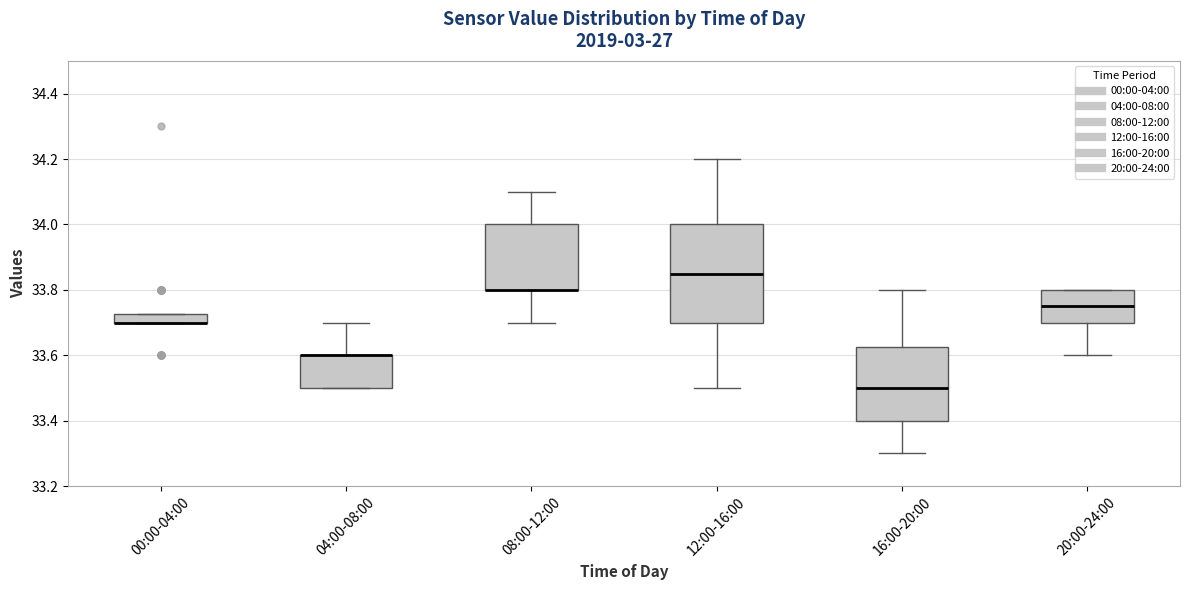

Where is the lower edge of the box for 00:00-04:00 on the y-axis? The values are not printed on the chart, so give them approximately, as read against the axis.

33.70